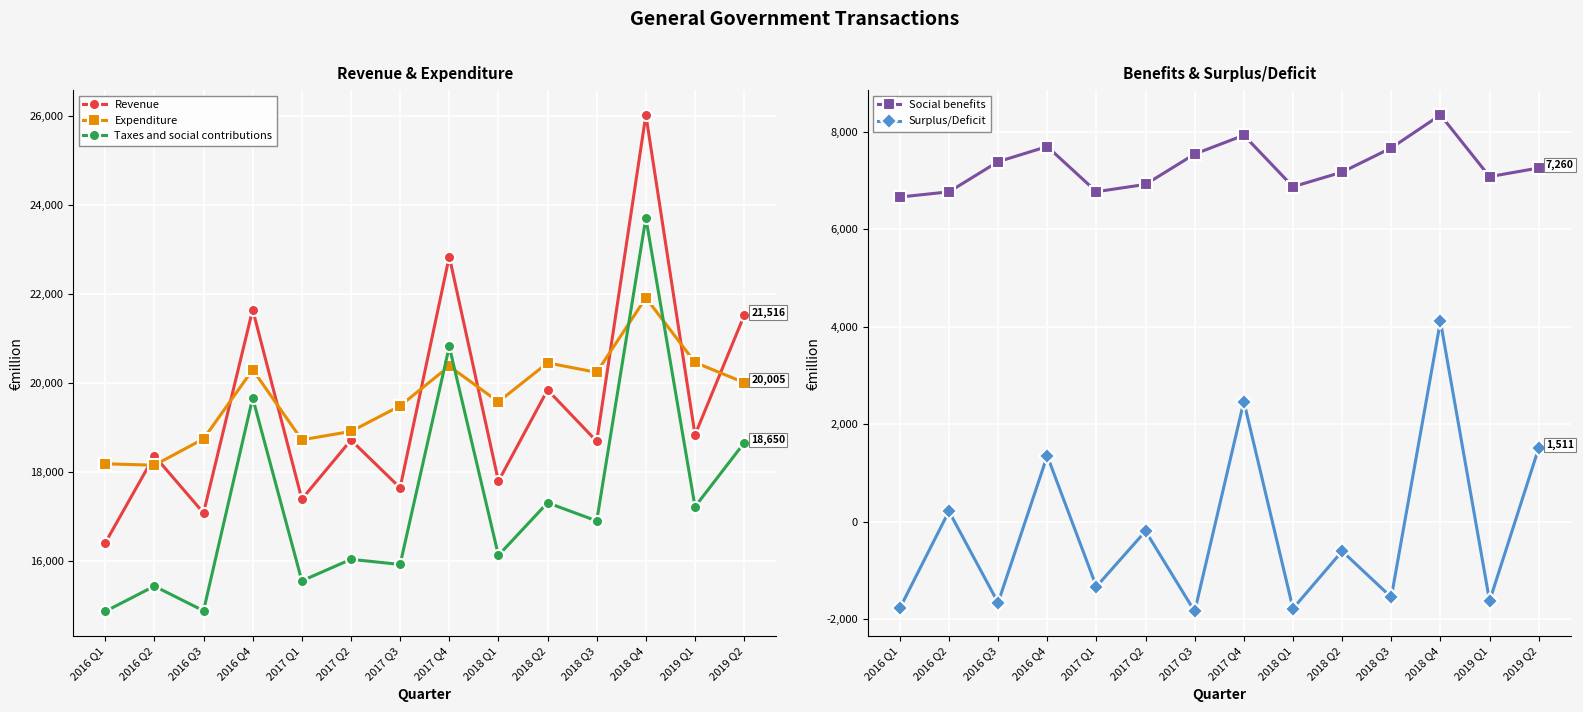

At which category is the sum across all series the highest?

2018 Q4